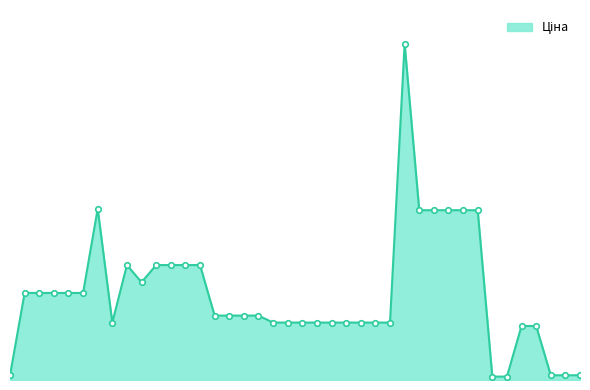

Does the chart have visible grid lines?

No